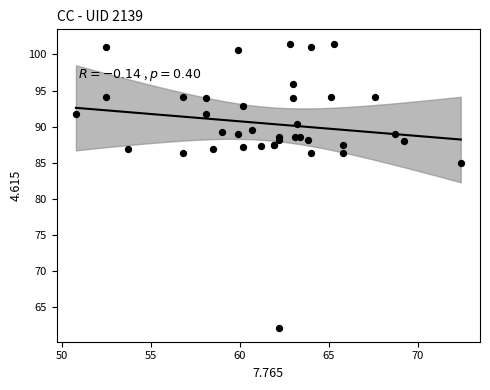

What Y value in the scatter plot is closest to 81?

84.9